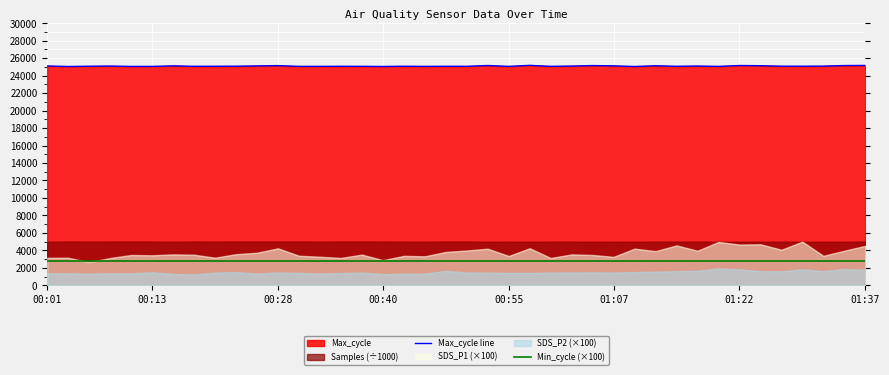

What is the maximum value shown in the chart?

25180